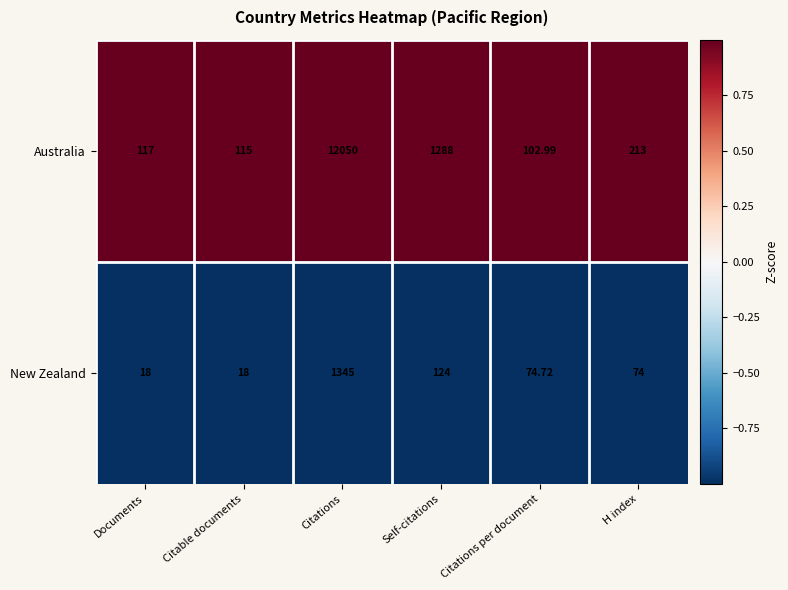

What is the spread (max minus min) of values at Citations per document?

28.3